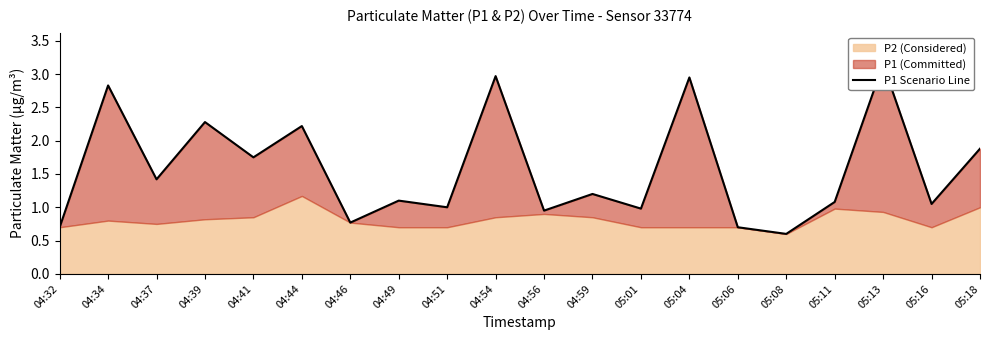

Where does the data first go above 1?

04:34